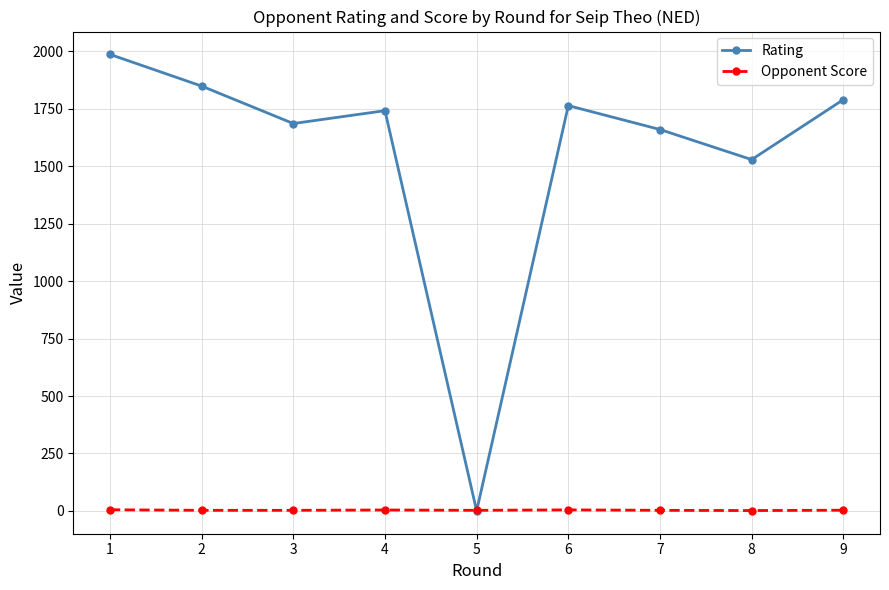

At which label does Opponent Score first exceed 2?

1